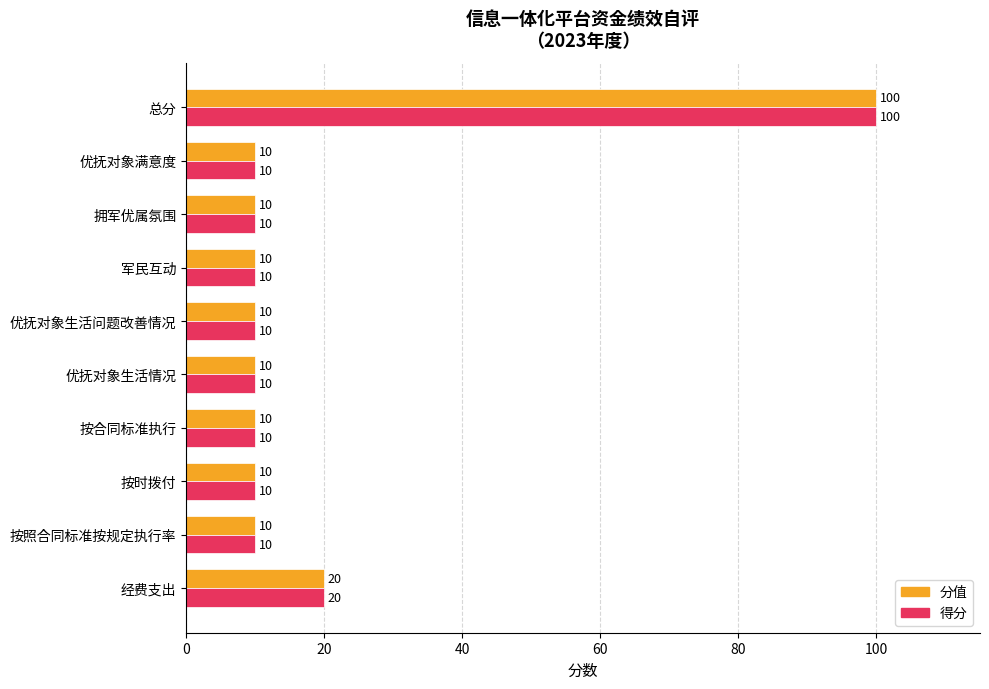

What is the total value across all series at 总分?

200